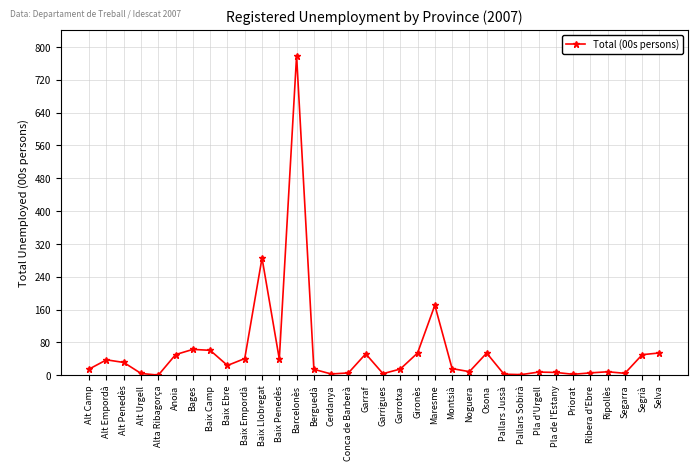

What is the maximum value shown in the chart?

778.8